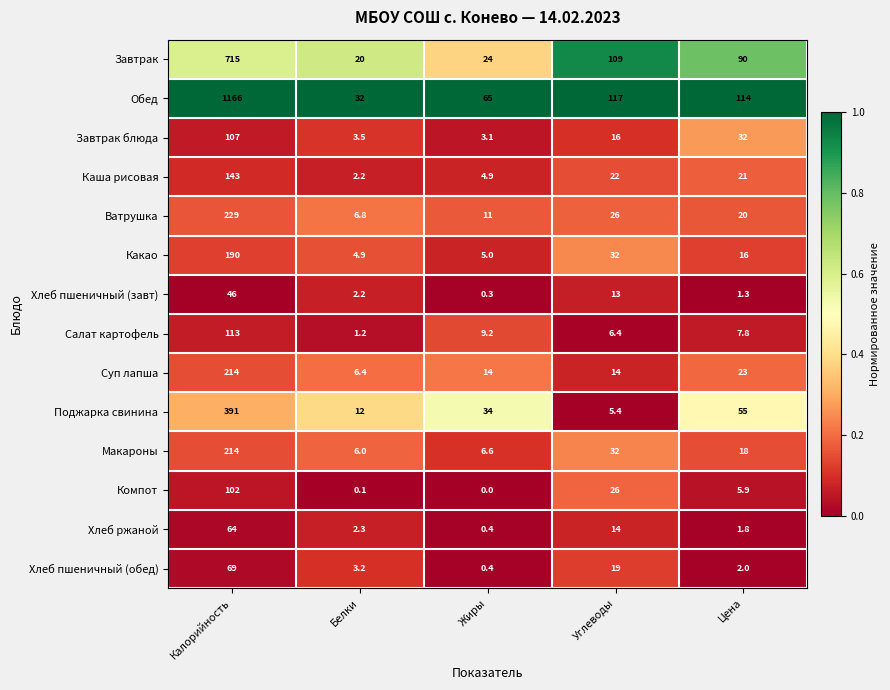

What is the sum of all Суп лапша values?

271.4